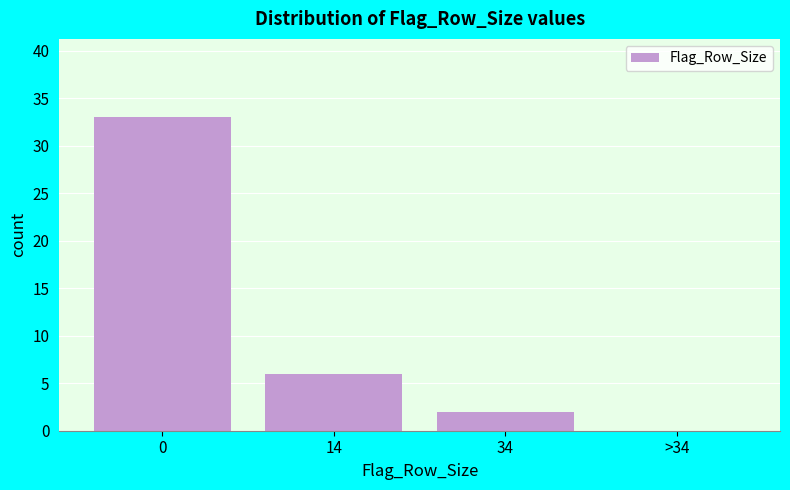

Reading right to left, extract all data points from this chart.

>34=0	34=2	14=6	0=33